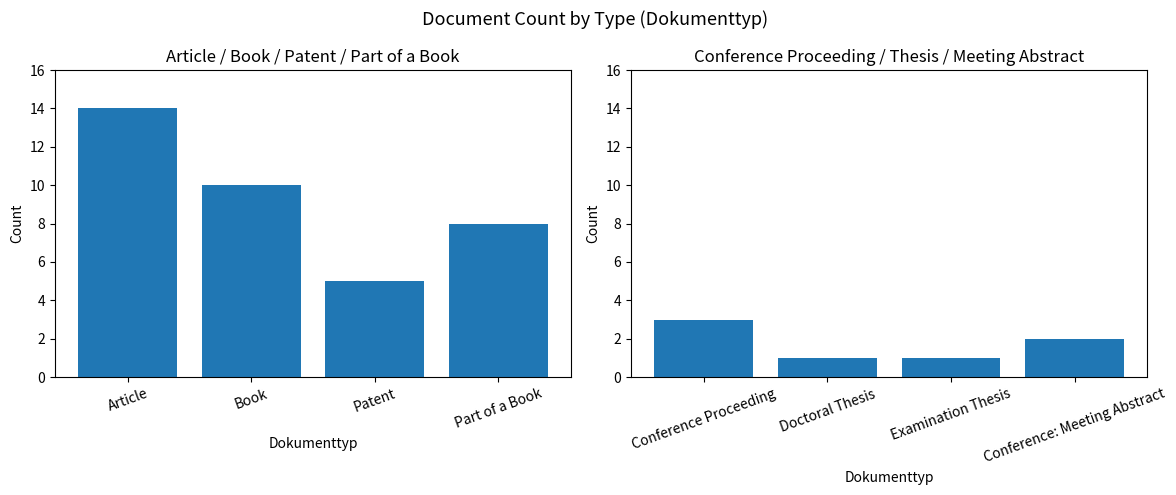

List the series in order of their peak value, lowest first.

Conference Proceeding / Doctoral Thesis / Examination Thesis / Conference: Meeting Abstract, Article/Book/Patent/Part of a Book